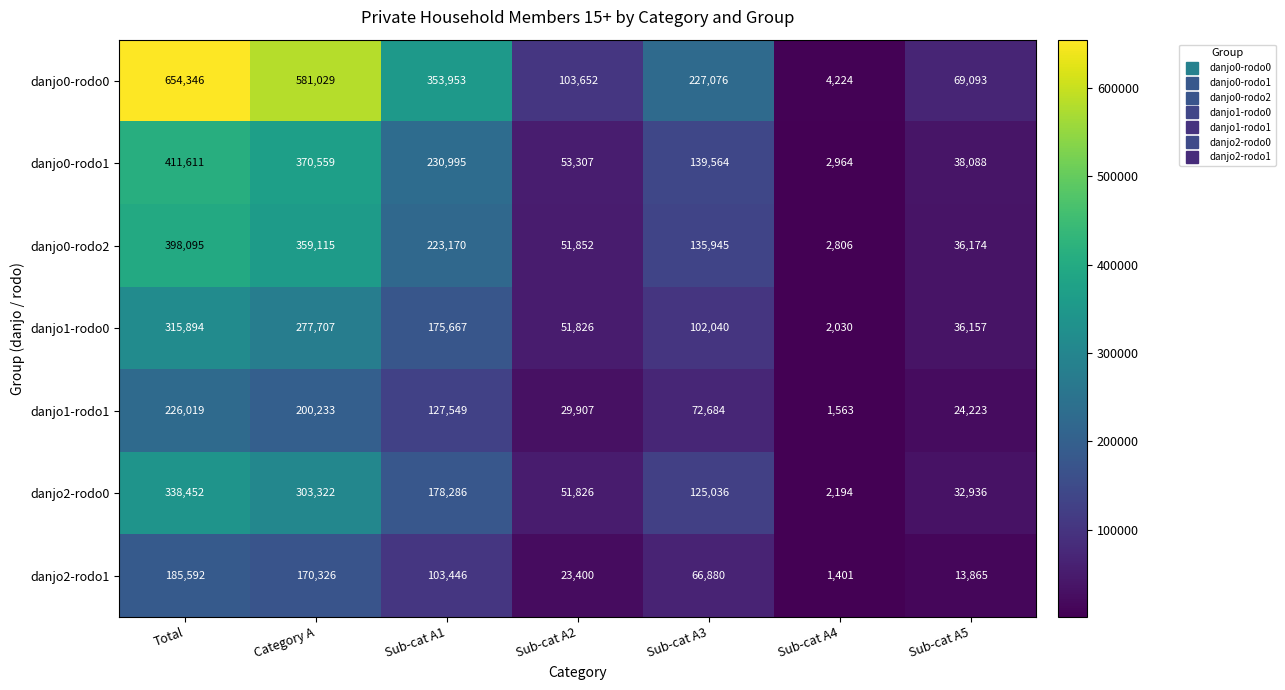

Which series has the largest range (max minus min)?

danjo0-rodo0